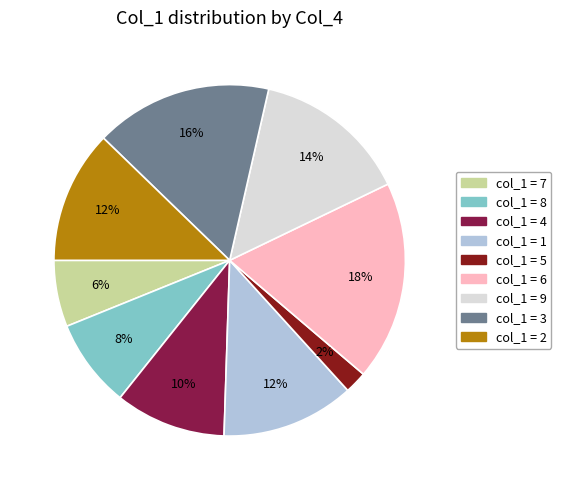

To the nearest percent, what is the difference between the largest and smallest slice percentages?

16%